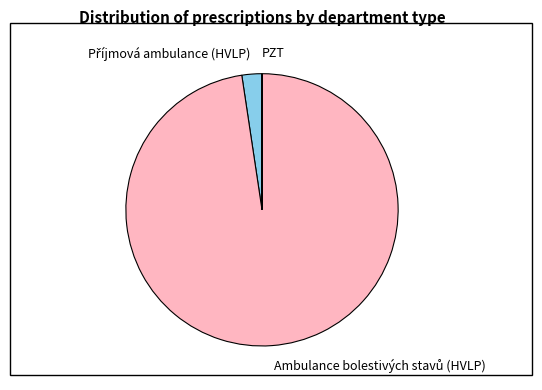

Is there a majority slice in this chart?

Yes